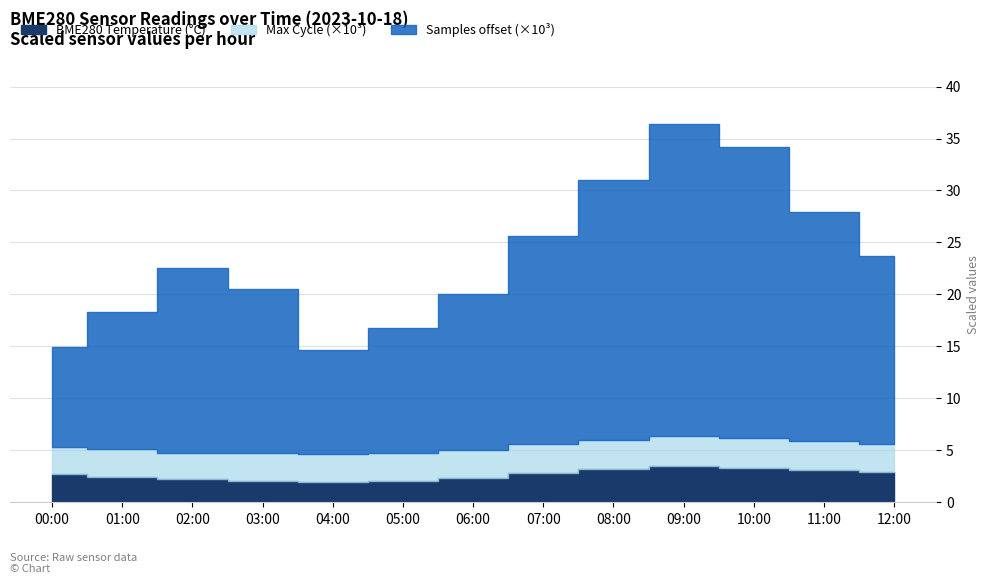

Which category has the lowest value across all series?

04:00